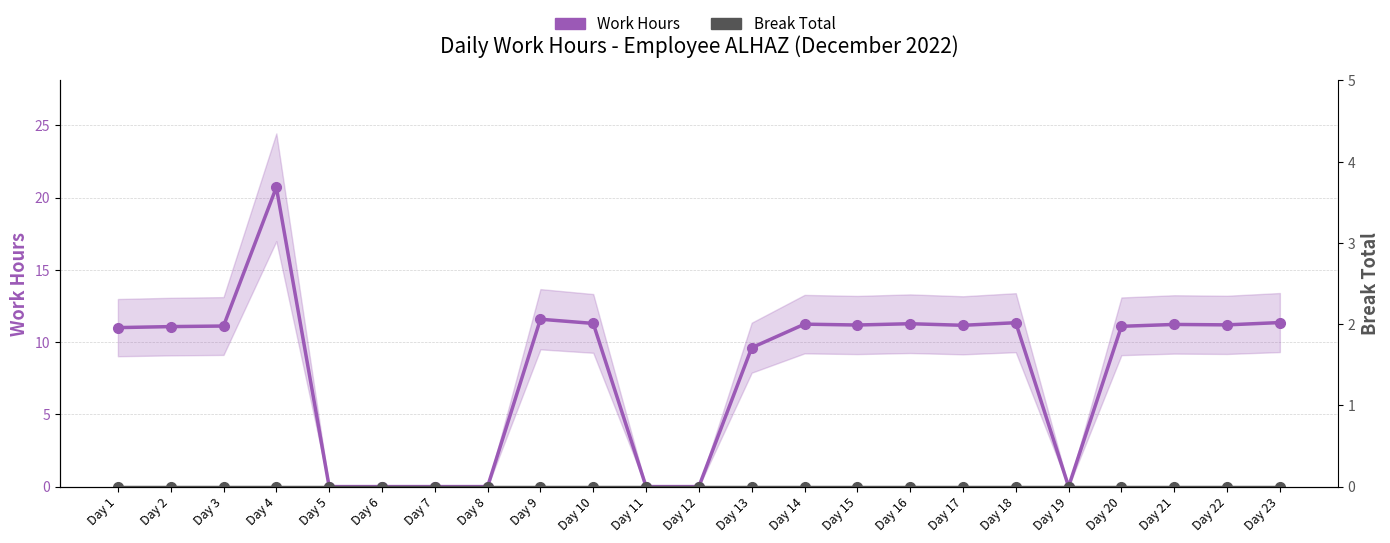

List the labels in order of Work Hours value, smallest first.

Day 5, Day 6, Day 7, Day 8, Day 11, Day 12, Day 19, Day 13, Day 1, Day 2, Day 20, Day 3, Day 17, Day 15, Day 22, Day 21, Day 14, Day 16, Day 10, Day 18, Day 23, Day 9, Day 4